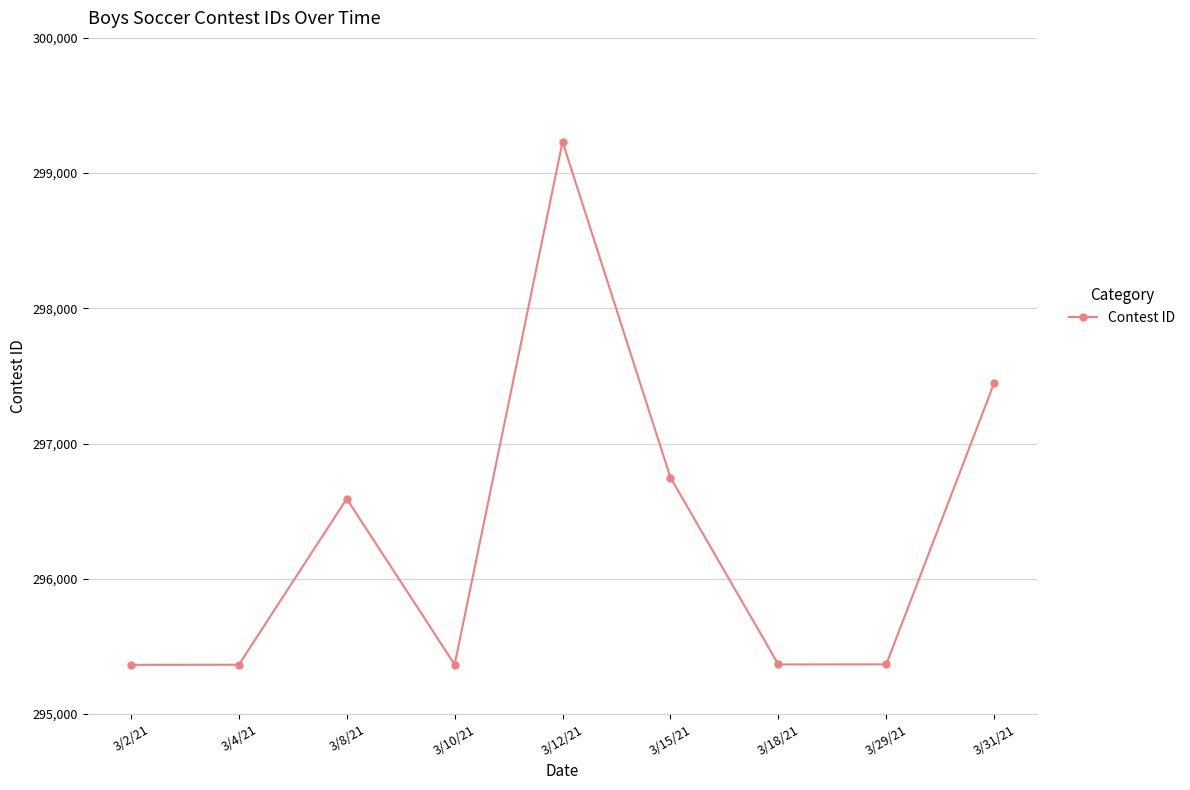

What is the difference between the second highest and second lowest values?

2083